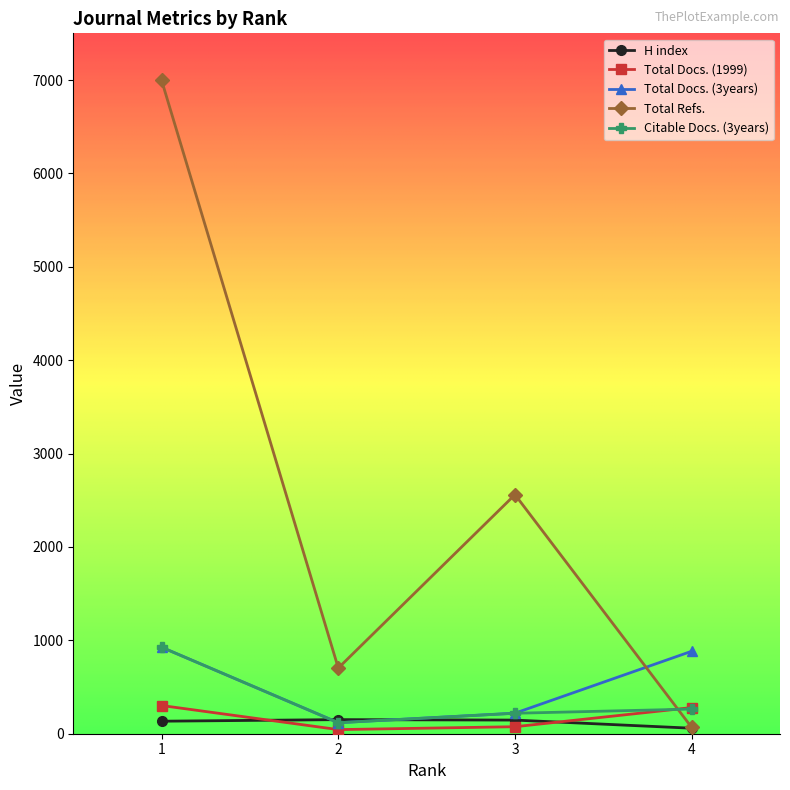

Between 1 and 4, which series saw the biggest shift?

Total Refs.